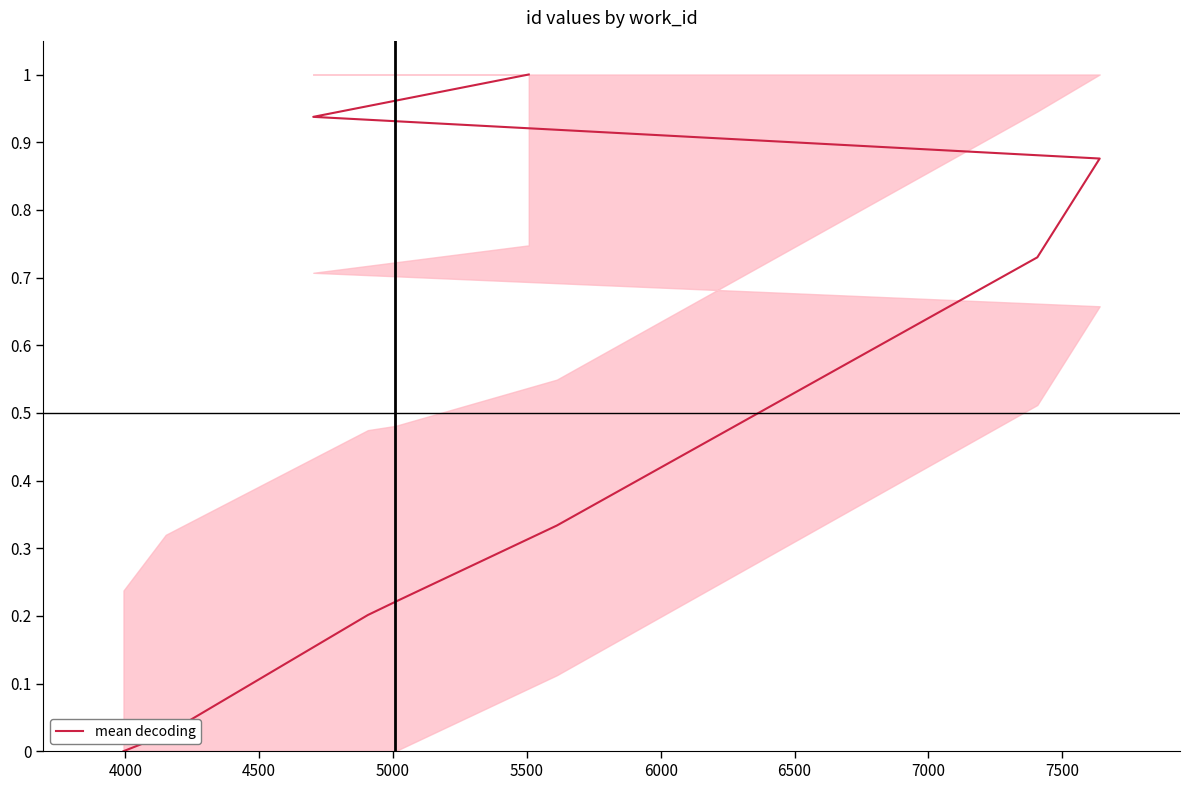

How many positive values are there?

8